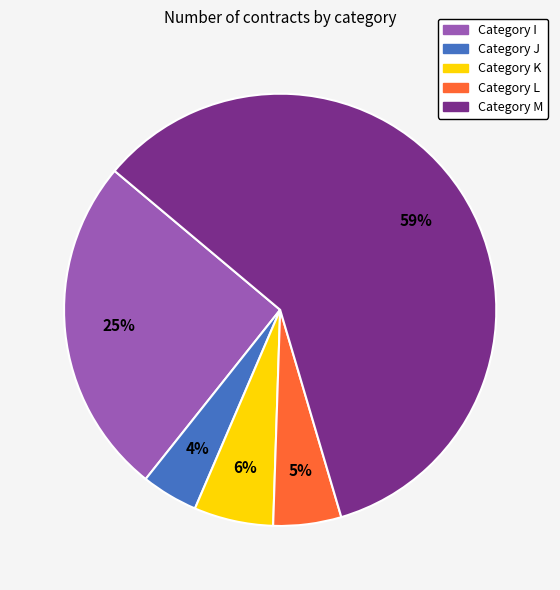

Does any single category account for the majority?

Yes